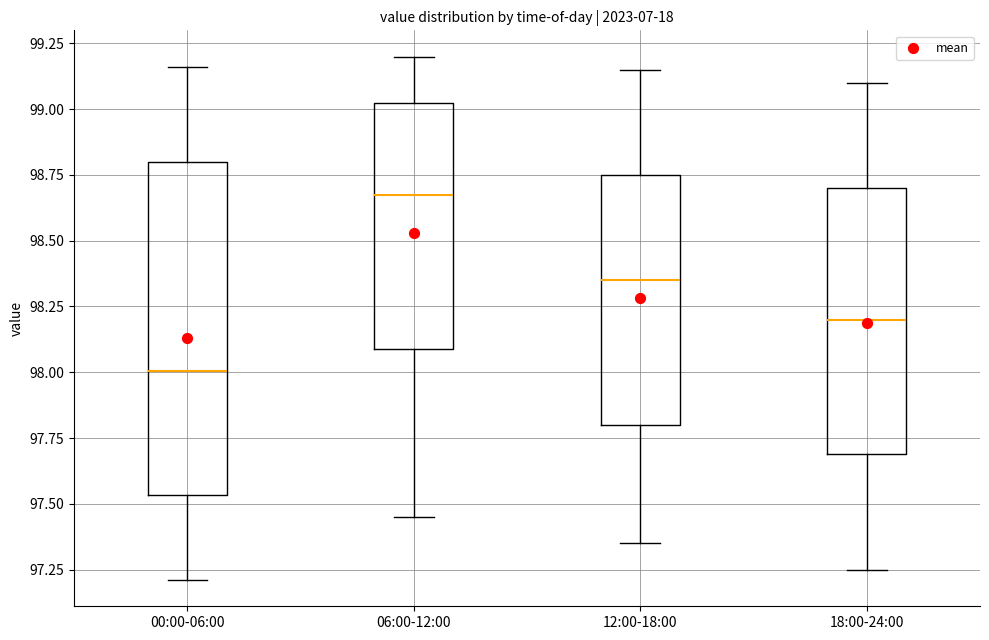

Reading left to right, read every box against the y-axis: the position of its median line, the range the box covers, and the ends of its whiskers. The values are not printed on the chart, so give them approximately, as read against the axis.

00:00-06:00: median 98.00, box 97.55 to 98.80, whiskers 97.20 to 99.15
06:00-12:00: median 98.70, box 98.10 to 99.05, whiskers 97.45 to 99.20
12:00-18:00: median 98.35, box 97.80 to 98.75, whiskers 97.35 to 99.15
18:00-24:00: median 98.20, box 97.70 to 98.70, whiskers 97.25 to 99.10